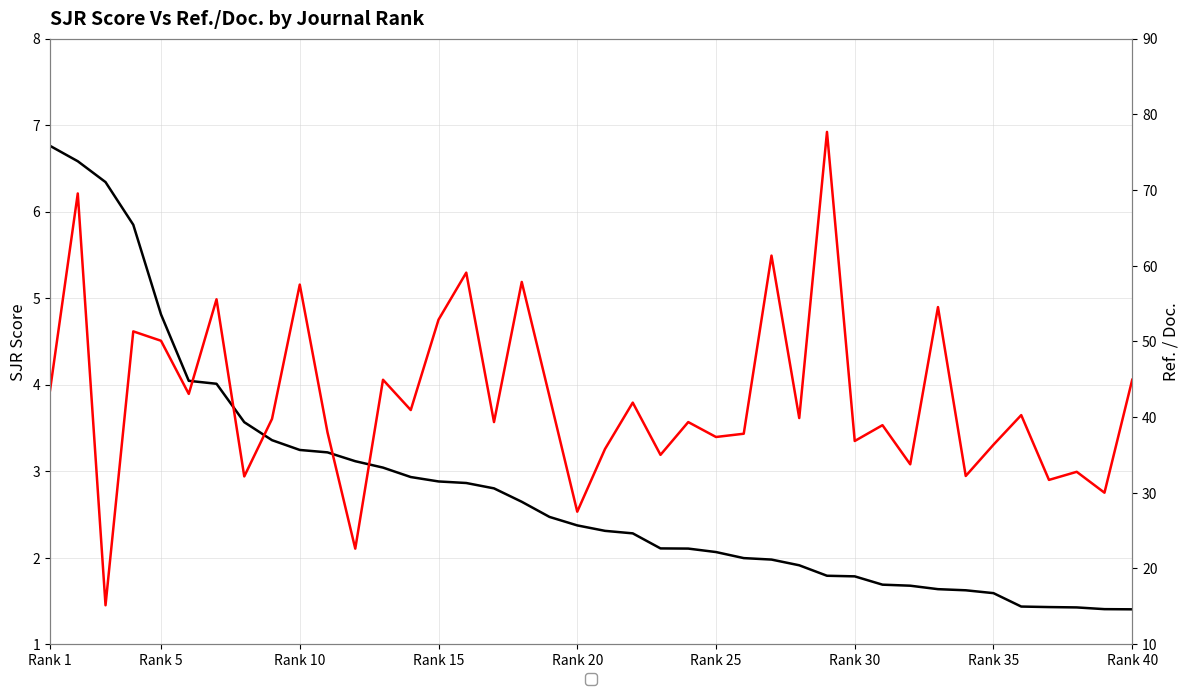

Is the value of SJR Score at 14 greater than the value of Ref. / Doc. at 23?

No